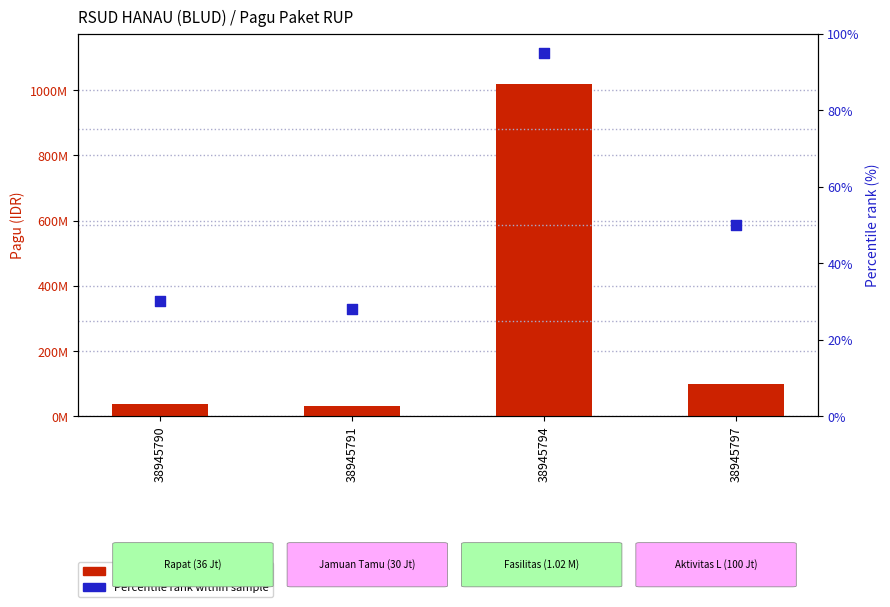

Which series has the largest Y range (max minus min)?

Pagu (IDR)